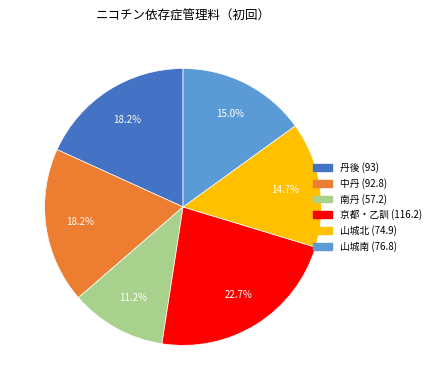

True or false: 中丹 accounts for 5% of the total.

False